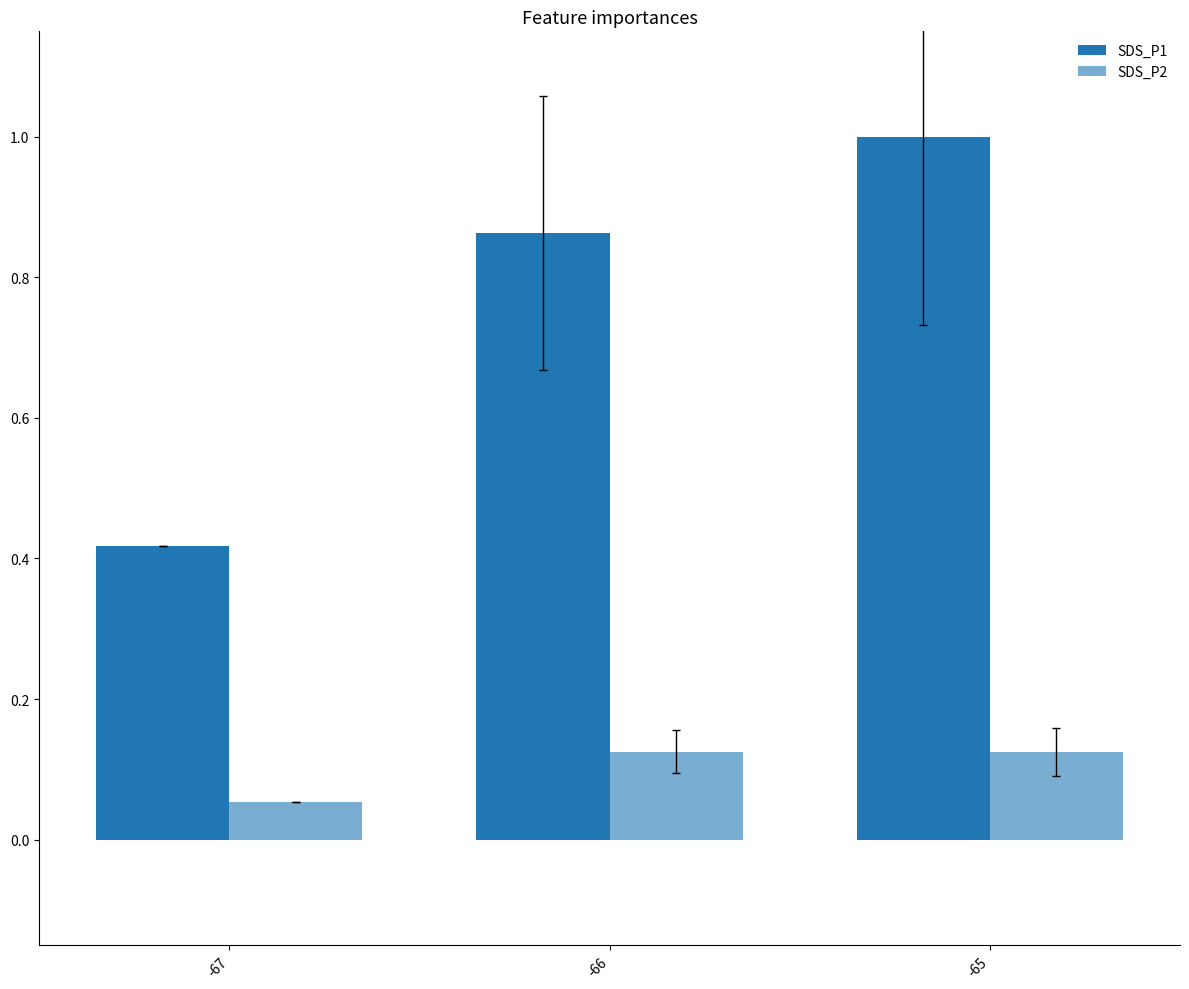

What is the sum of the SDS_P2 values at -67 and -65?

0.2